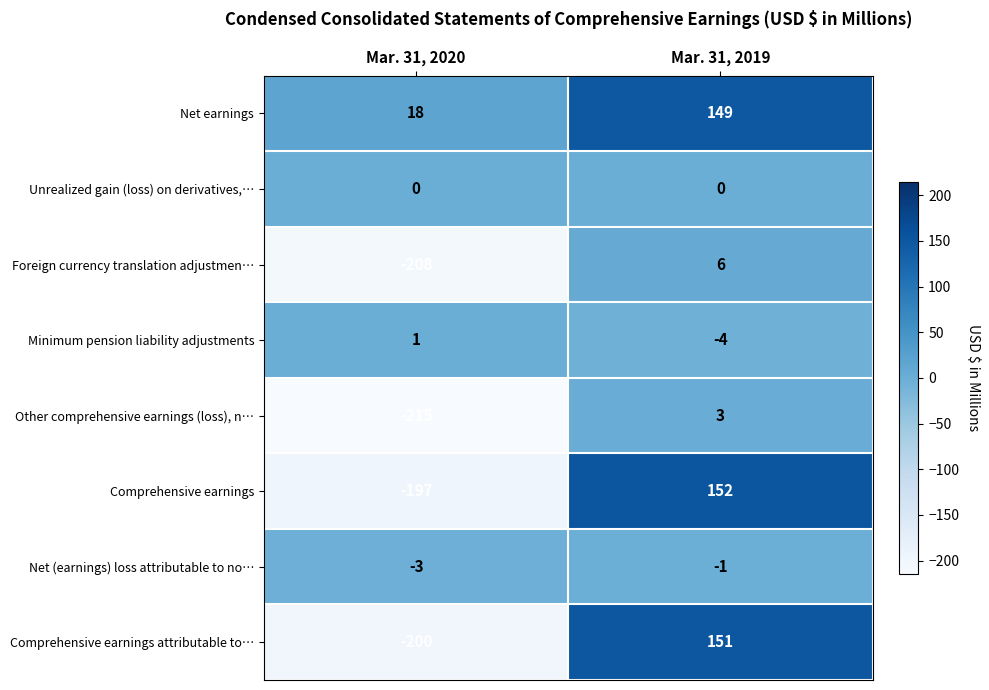

The Comprehensive earnings series shows -58 at Mar. 31, 2020. True or false?

False